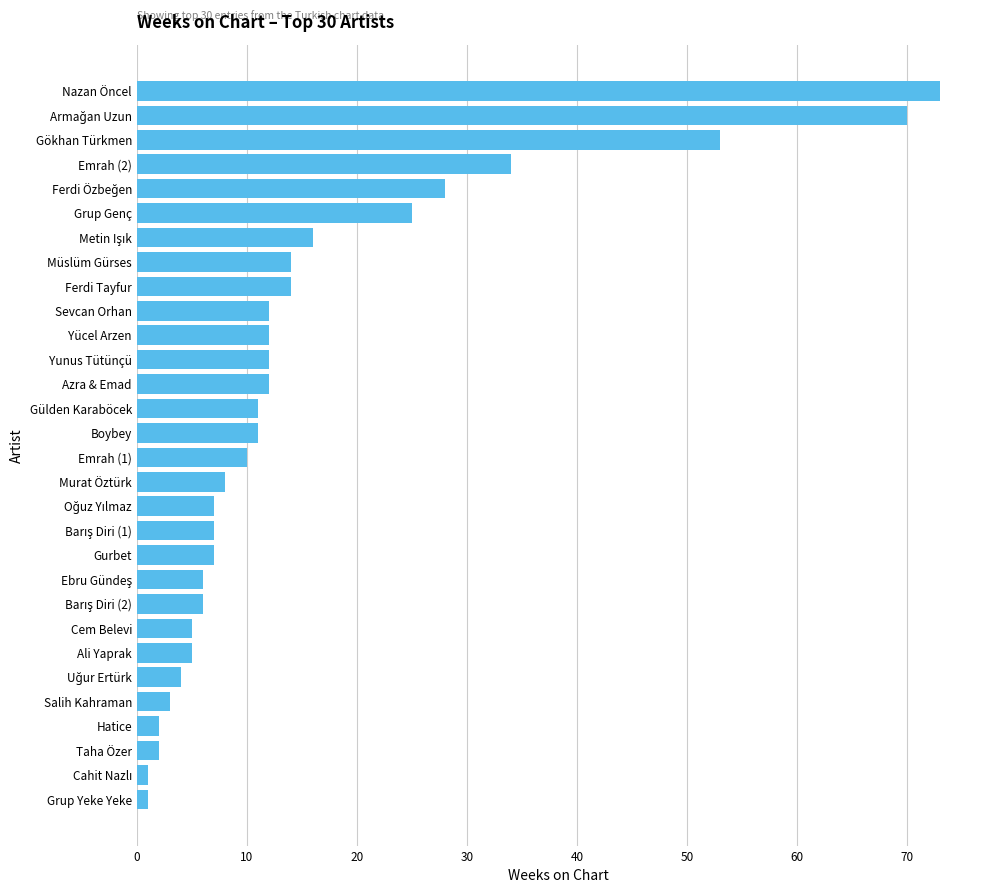

Reading bottom to top, what are all the values shown in this chart?

1	1	2	2	3	4	5	5	6	6	7	7	7	8	10	11	11	12	12	12	12	14	14	16	25	28	34	53	70	73